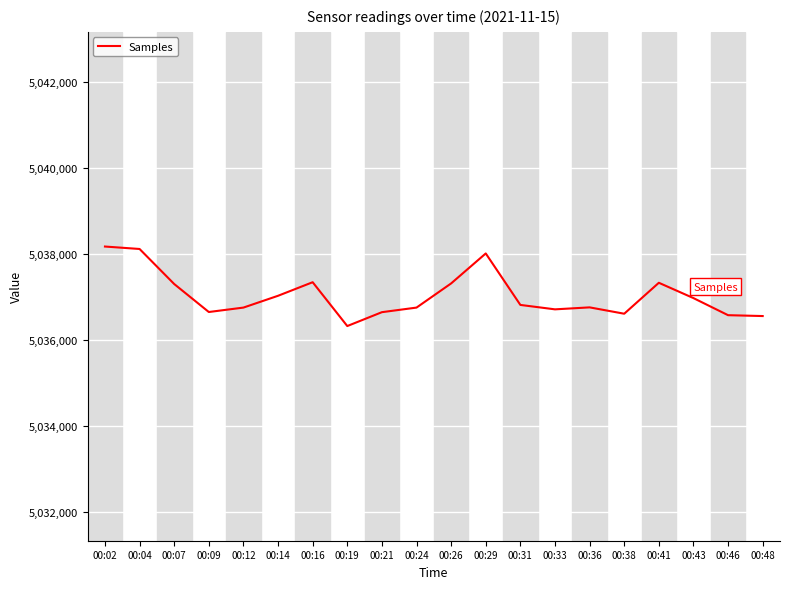

Does the chart have visible grid lines?

Yes